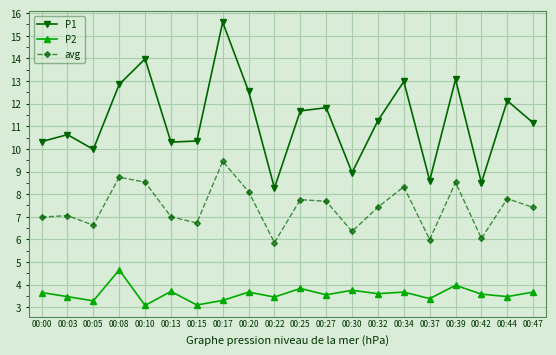

True or false: avg and P1 intersect in this chart.

False